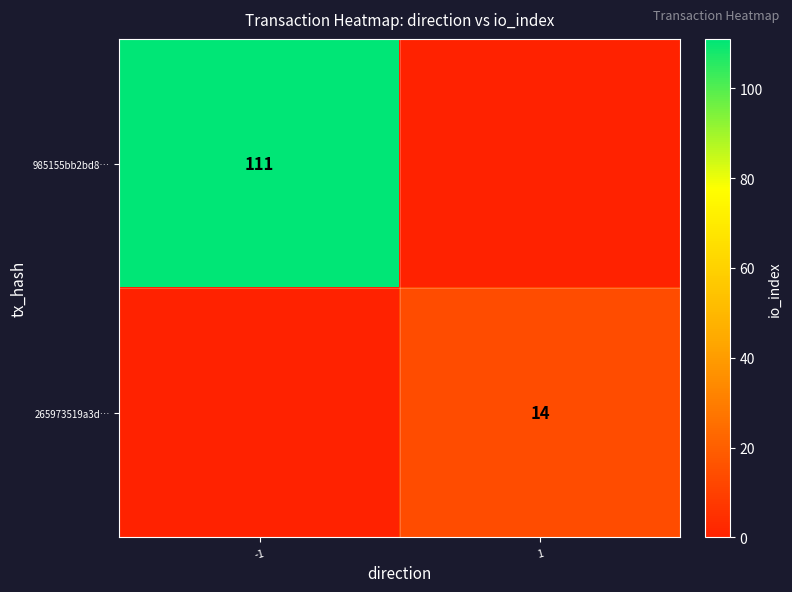

Is the value of 265973519a3d… at 1 greater than the value of 985155bb2bd8… at -1?

No